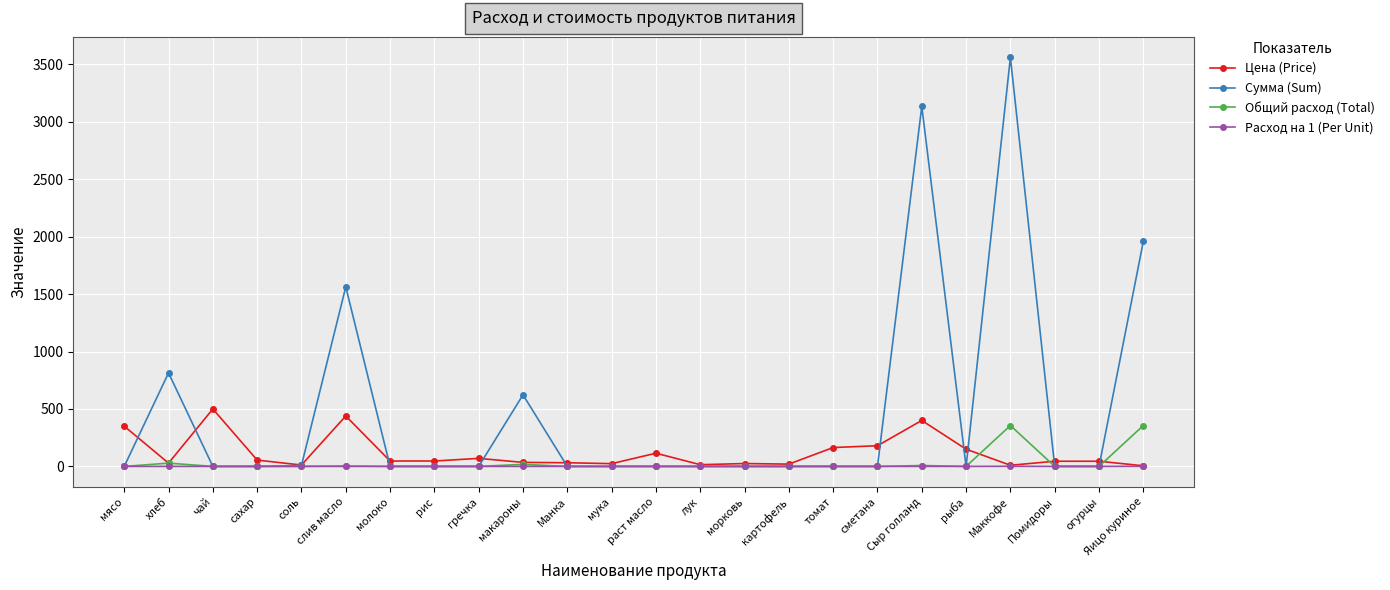

True or false: Общий расход (Total) has a value of 0.0 at молоко.

True